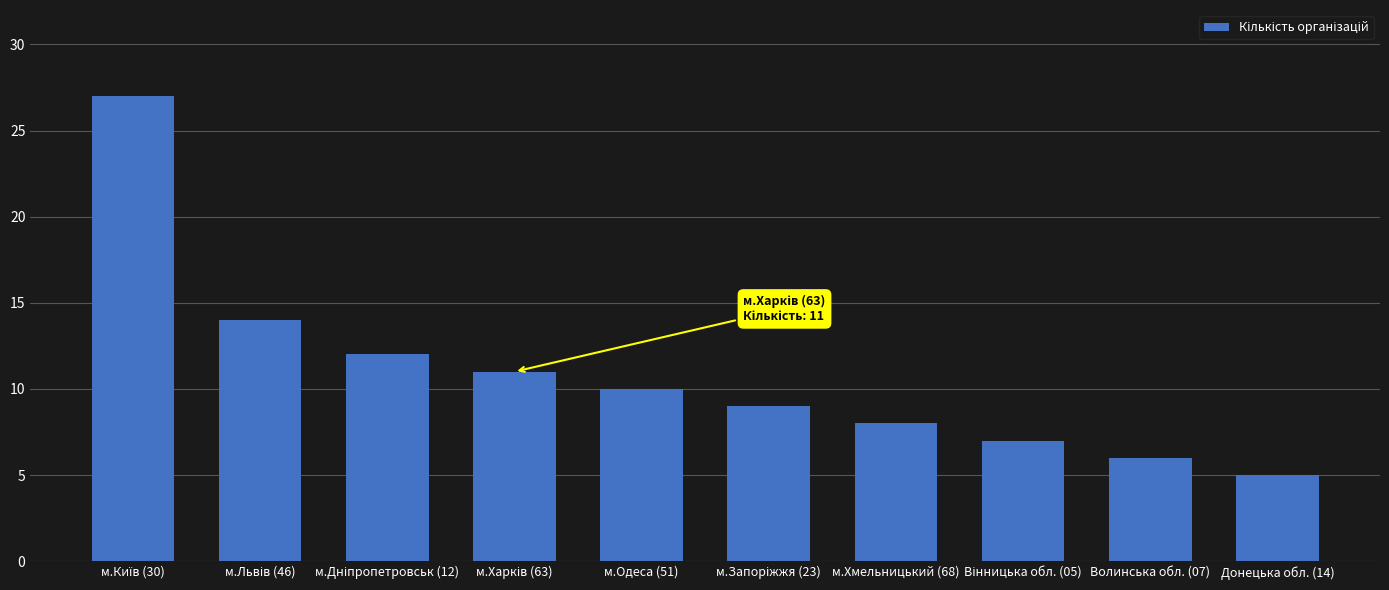

Which category has the lowest value across all series?

Донецька обл. (14)